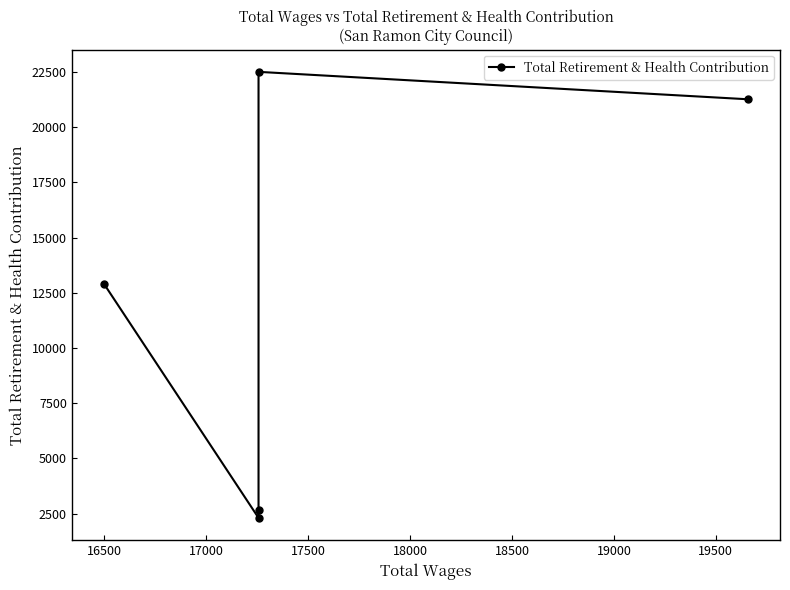

What is the value of the 3rd point from the left?

2668